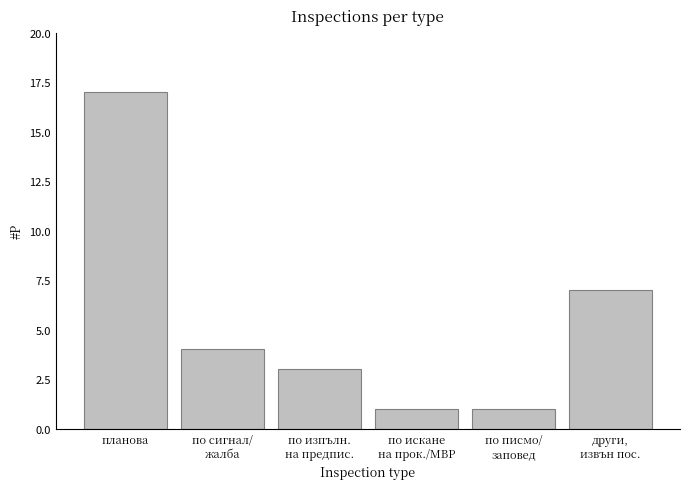

Reading left to right, what are all the values shown in this chart?

17	4	3	1	1	7